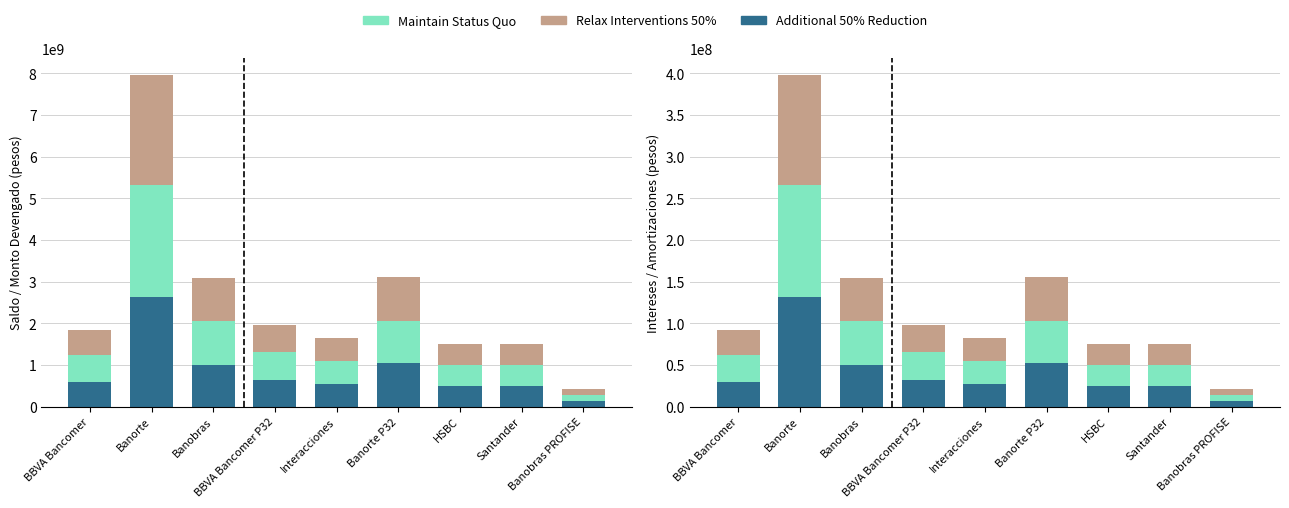

The Maintain Status Quo series shows 25000000.0 at HSBC. True or false?

True